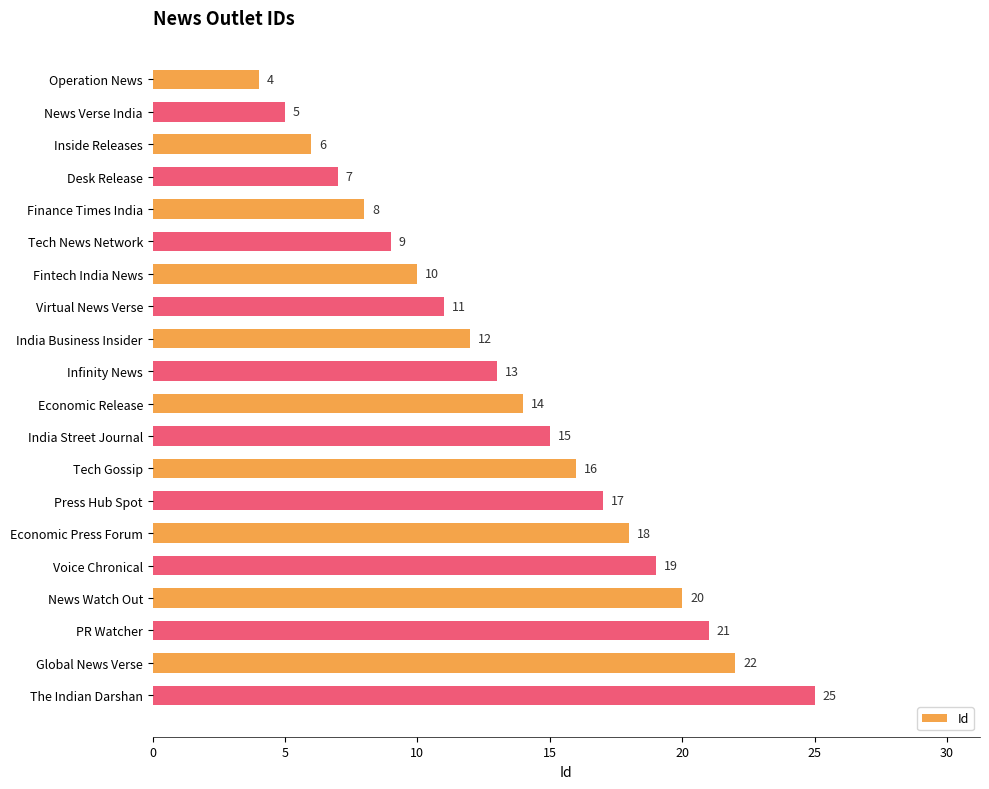

What is the value of the 18th bar from the top?

21